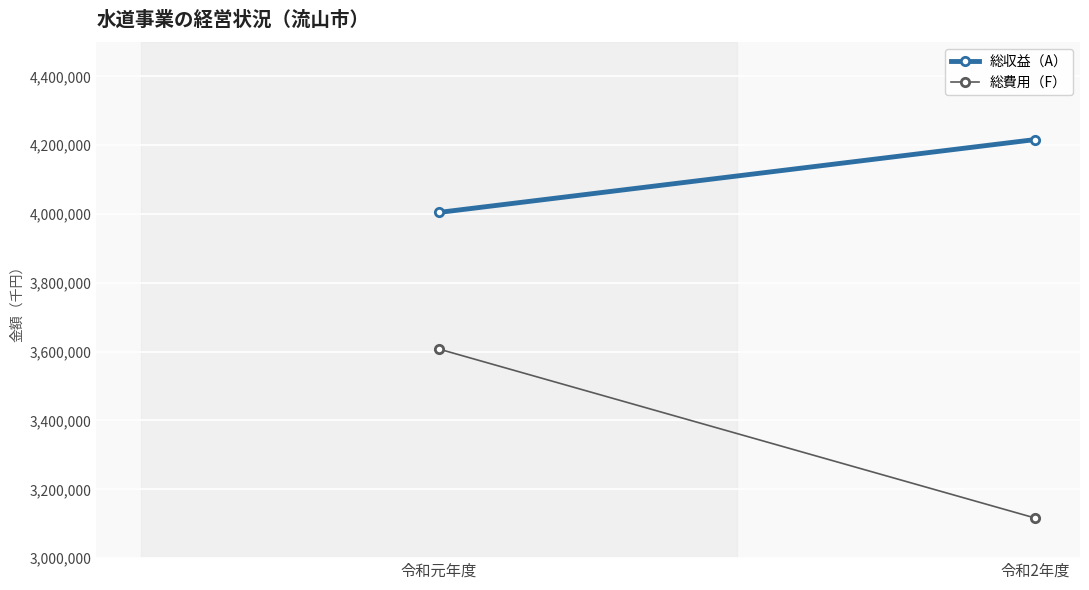

The 総費用（F） series shows 3116397 at 令和2年度. True or false?

True